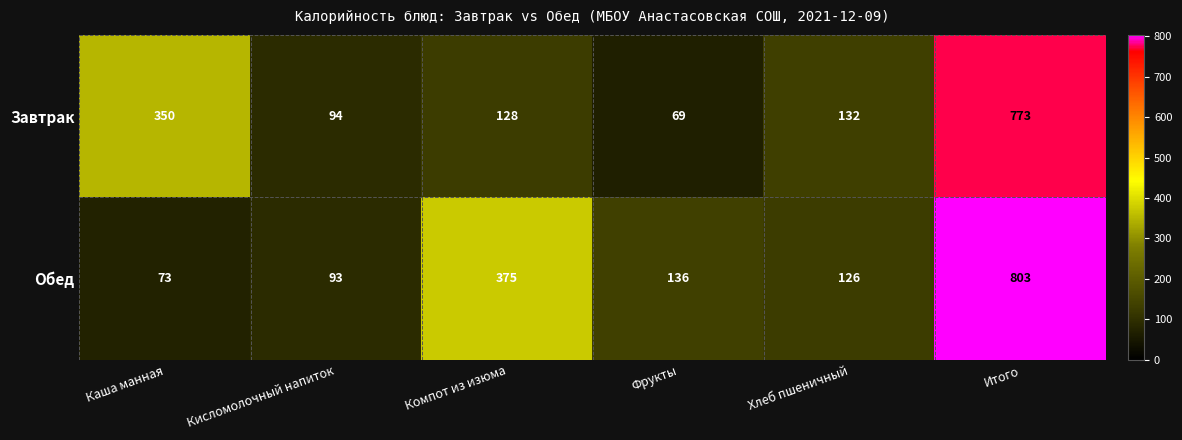

What is the average value of the Обед series?

268